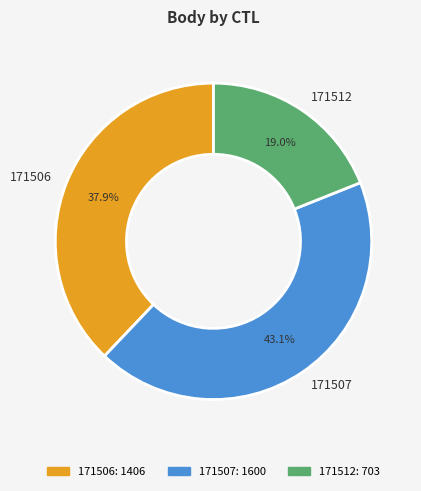

The 171506 slice represents 38% of the pie. True or false?

True